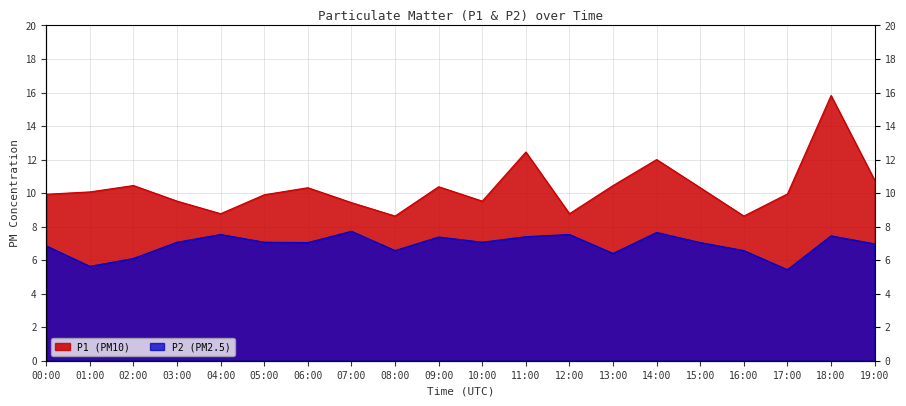

True or false: P1 and P2 cross at least once.

False